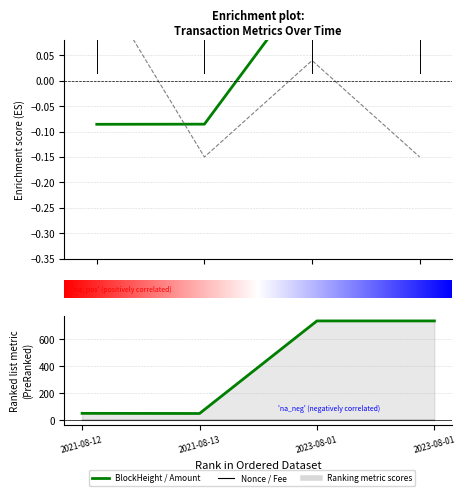

What is the label of the 4th point from the right?

2021-08-12